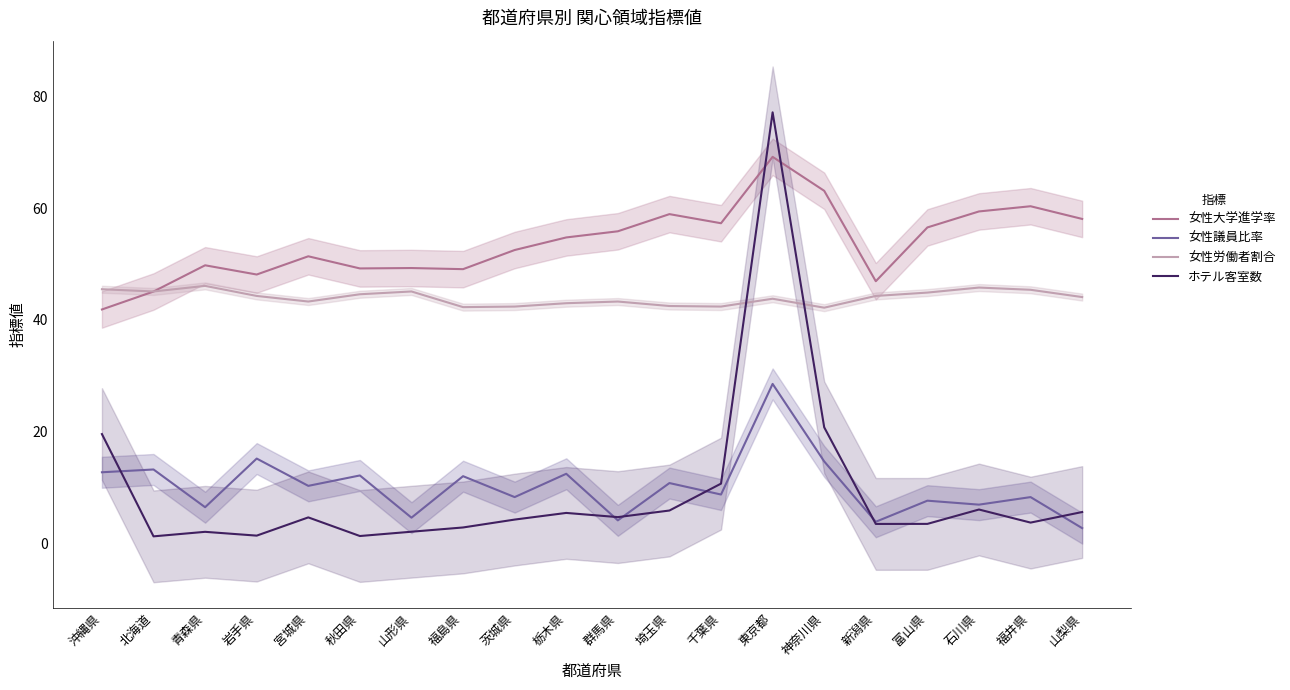

At 石川県, list the series in order from largest to smallest.

女性大学進学率, 女性労働者割合, 女性議員比率, ホテル客室数